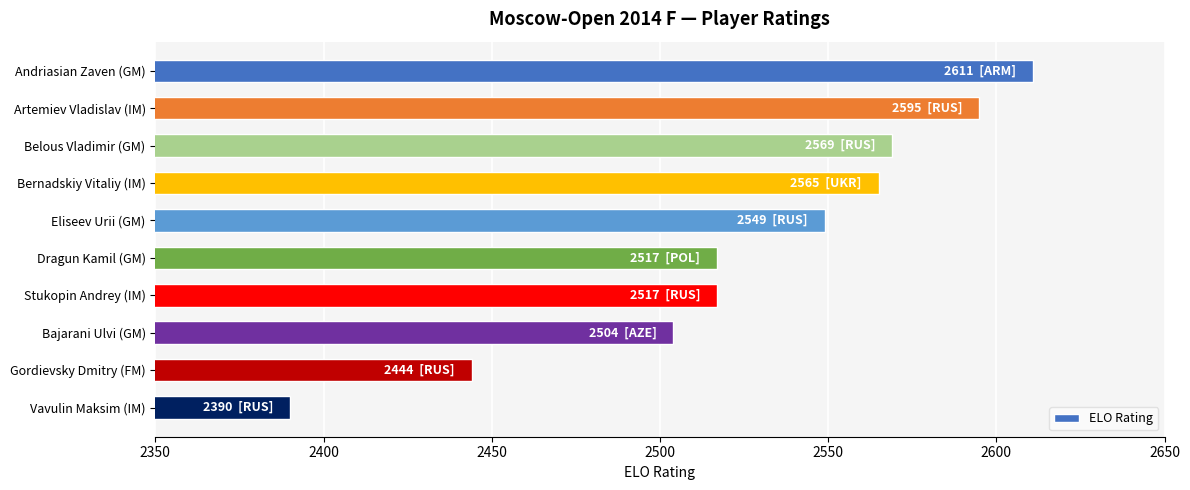

What is the ratio of the value at Dragun Kamil (GM) to the value at Bernadskiy Vitaliy (IM)?

1.0